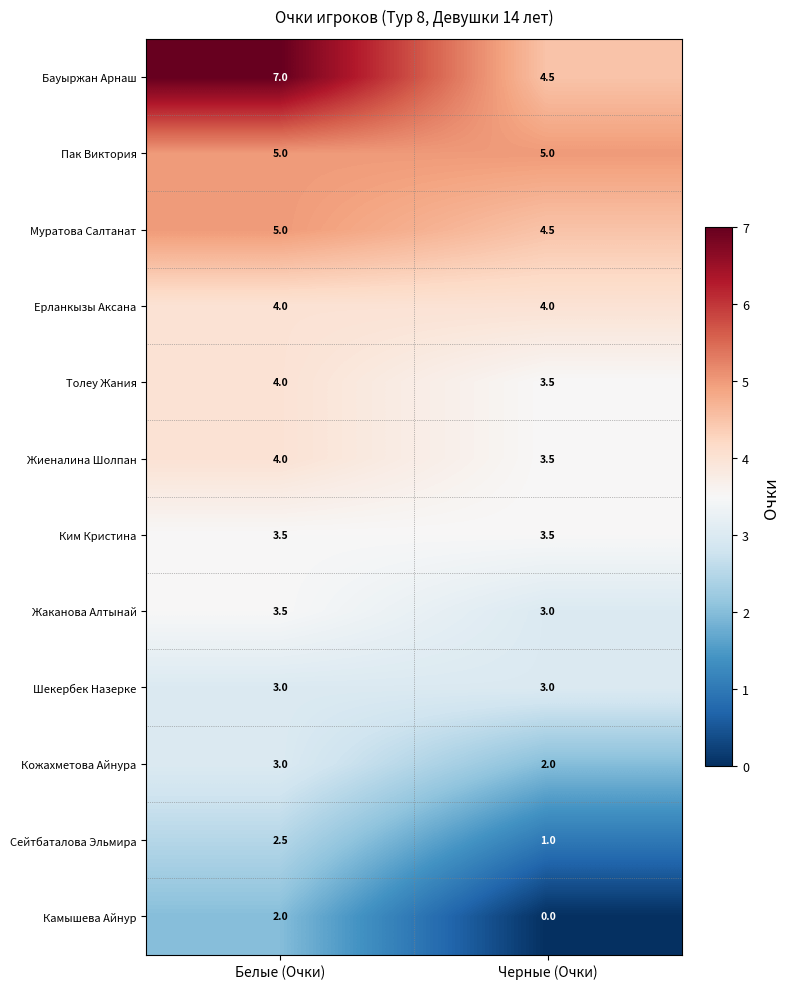

At how many categories does at least one series exceed 6?

1